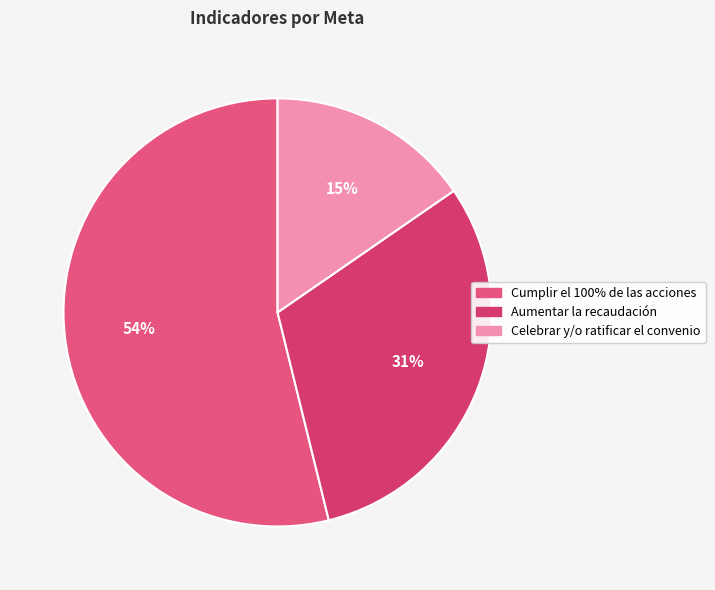

Count the number of slices in the pie.

3